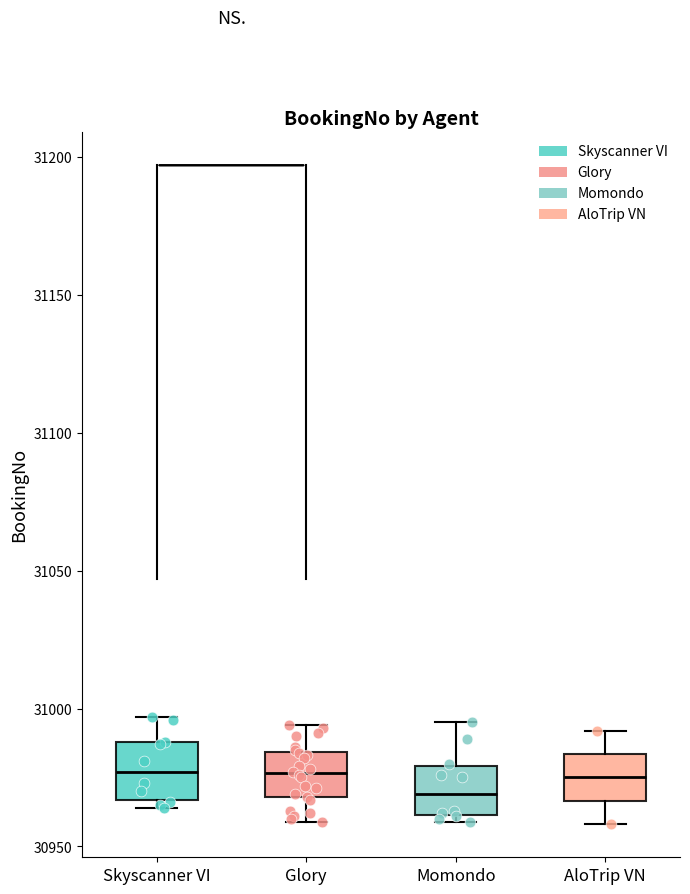

Reading left to right, read every box against the y-axis: the position of its median line, the range the box covers, and the ends of its whiskers. The values are not printed on the chart, so give them approximately, as read against the axis.

Skyscanner VI: median 30975, box 30965 to 30990, whiskers 30965 (just below the box's lower edge) to 30995
Glory: median 30975, box 30970 to 30985, whiskers 30960 to 30995
Momondo: median 30970, box 30960 to 30980, whiskers 30960 (just below the box's lower edge) to 30995
AloTrip VN: median 30975, box 30965 to 30985, whiskers 30960 to 30990